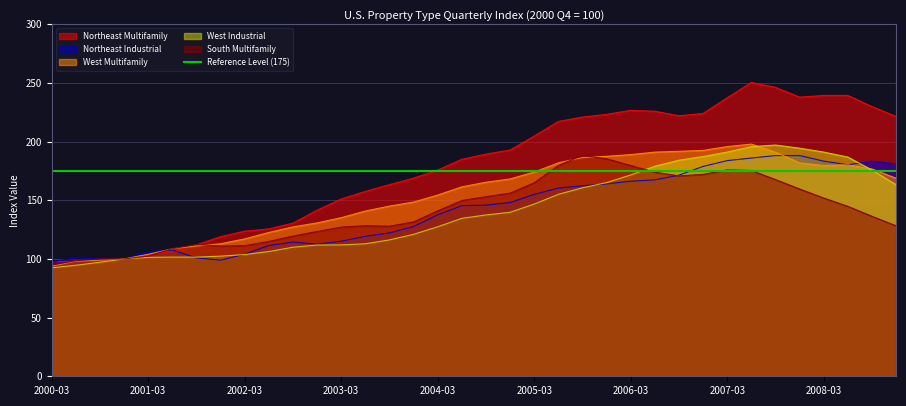

At which label is Northeast Multifamily closest to 173?

2004-03